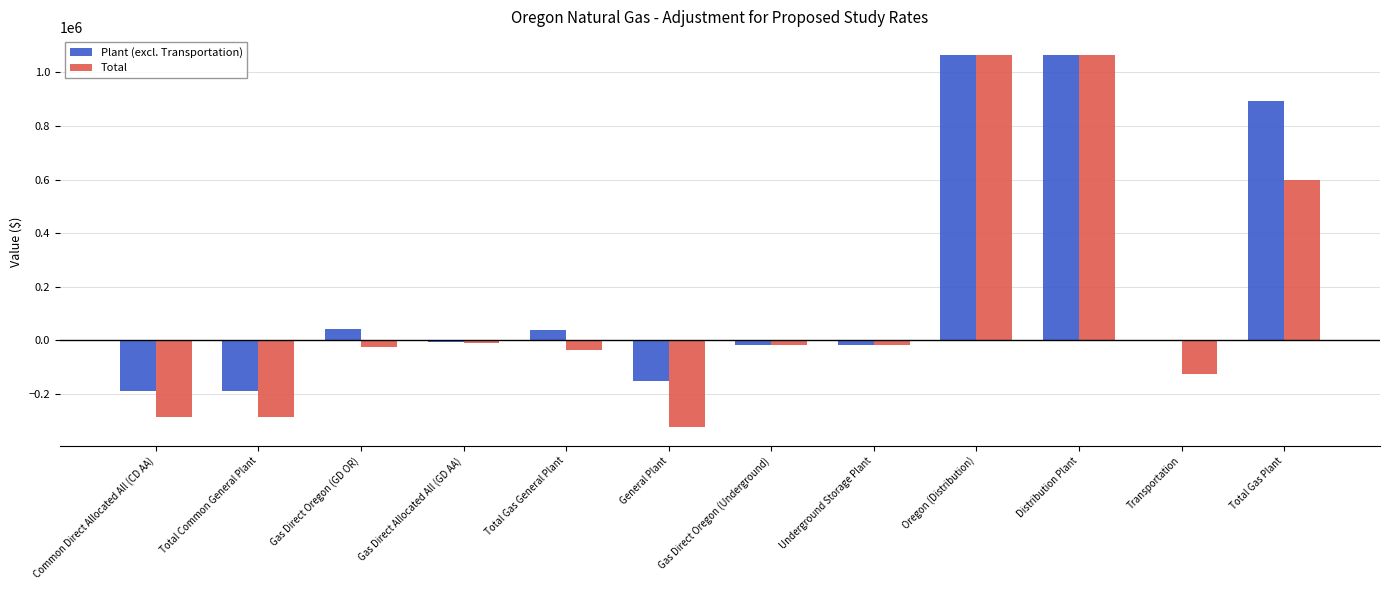

Where is Total nearest to the value 369095?

Total Gas Plant